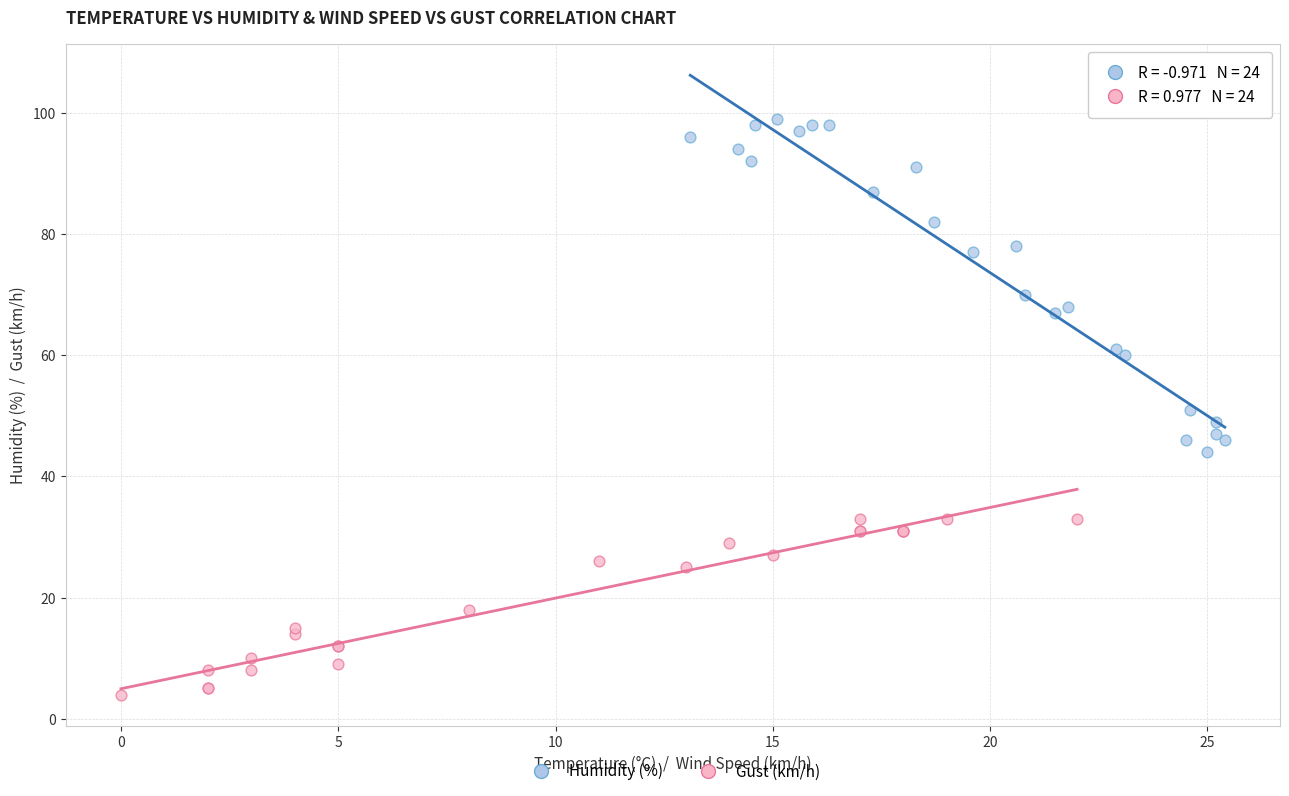

What are all the series names shown in the legend?

Humidity (%), Gust (km/h)